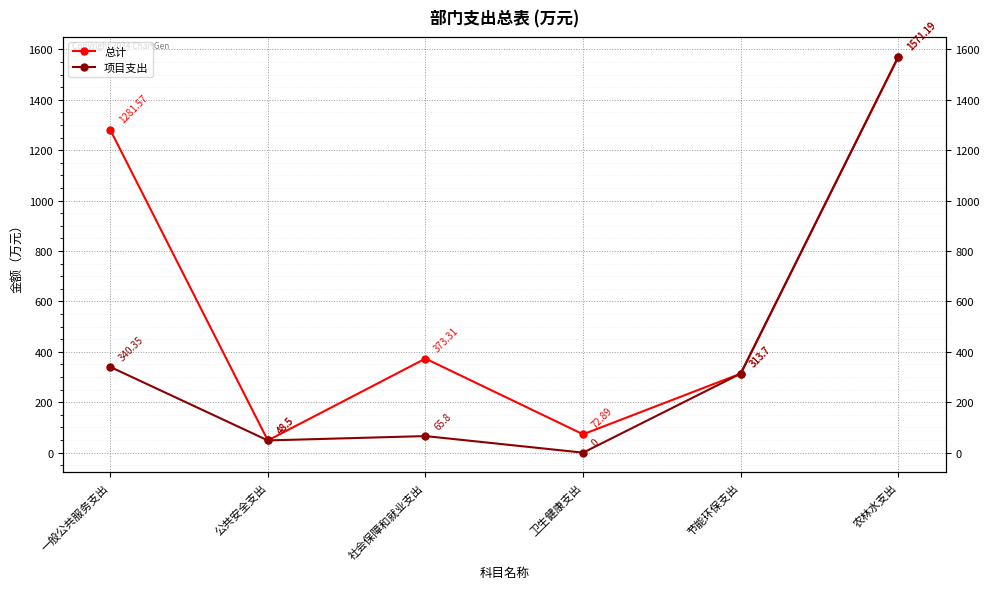

Which category has the highest value in the 总计 series?

农林水支出